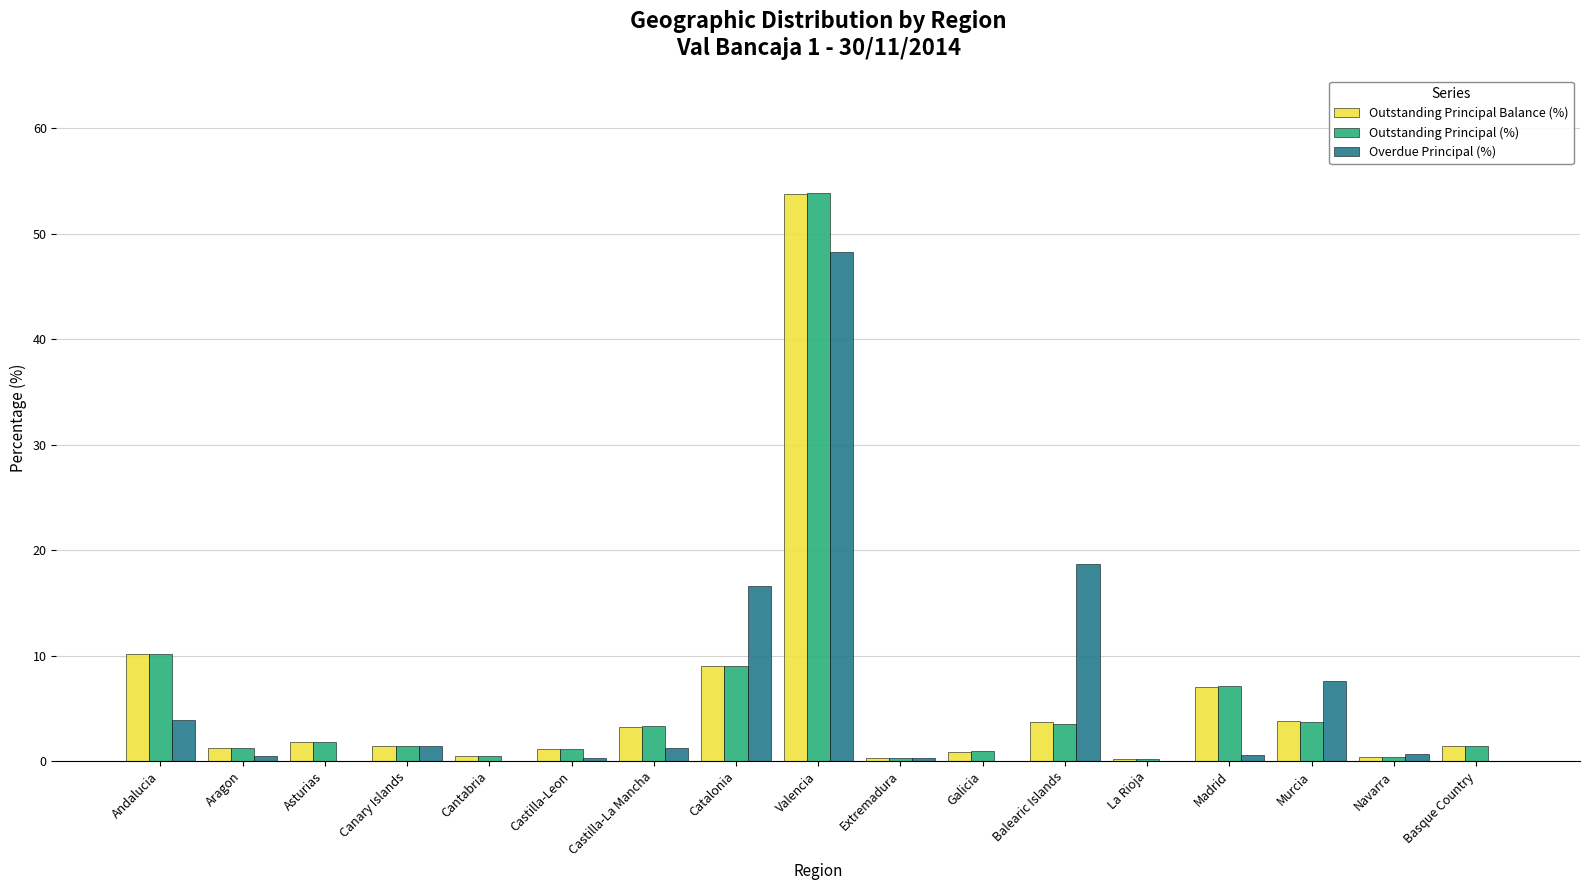

What is the difference between the Outstanding Principal Balance (%) values at Murcia and Catalonia?

5.3